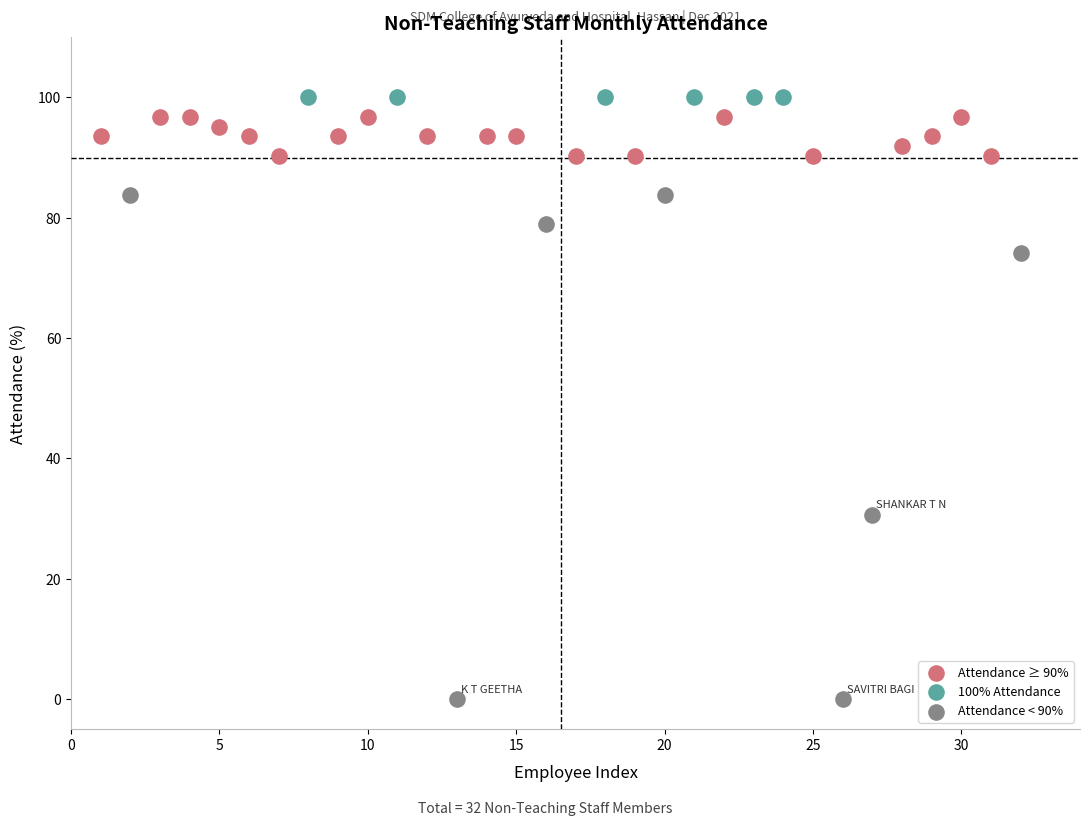

Which series reaches the minimum Y coordinate?

Attendance < 90%